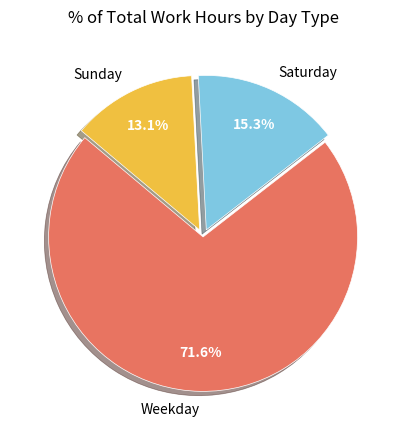

Rank the categories by value from highest to lowest.

Weekday, Saturday, Sunday